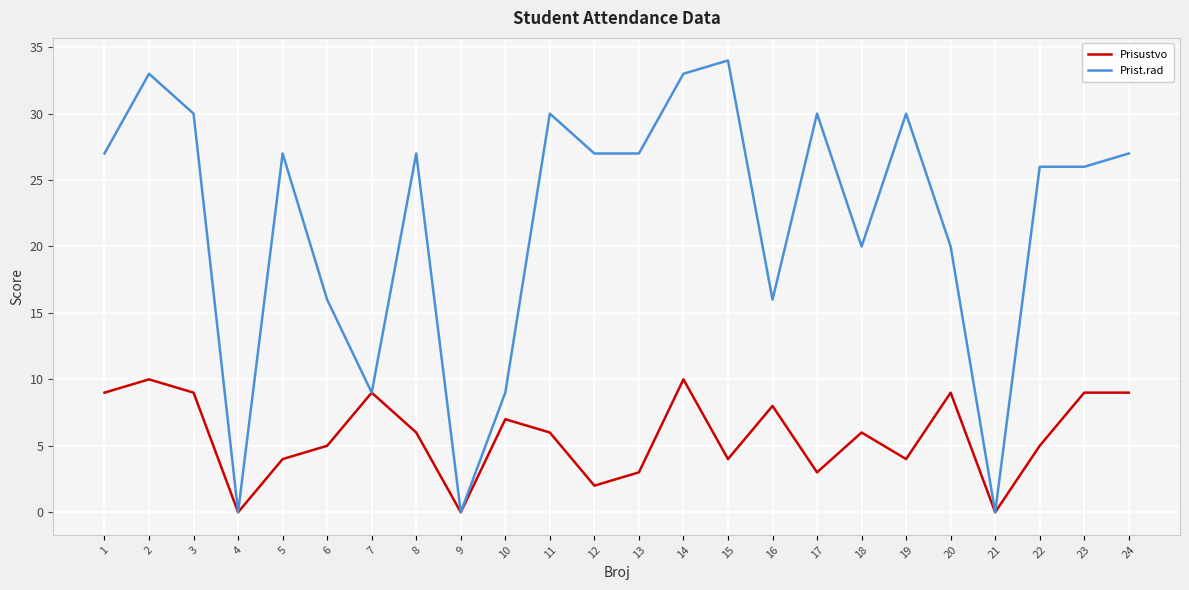

Reading left to right, transcribe all the data shown in this chart.

Prisustvo: 1=9	2=10	3=9	4=0	5=4	6=5	7=9	8=6	9=0	10=7	11=6	12=2	13=3	14=10	15=4	16=8	17=3	18=6	19=4	20=9	21=0	22=5	23=9	24=9
Prist.rad: 1=27	2=33	3=30	4=0	5=27	6=16	7=9	8=27	9=0	10=9	11=30	12=27	13=27	14=33	15=34	16=16	17=30	18=20	19=30	20=20	21=0	22=26	23=26	24=27